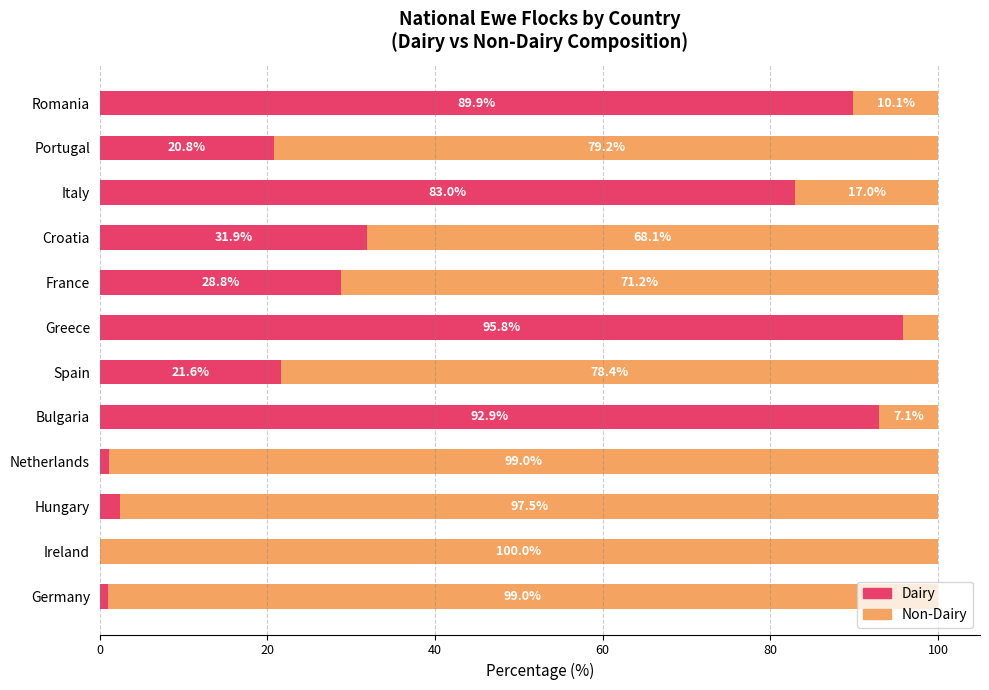

What is the total value across all series at Netherlands?

100.0